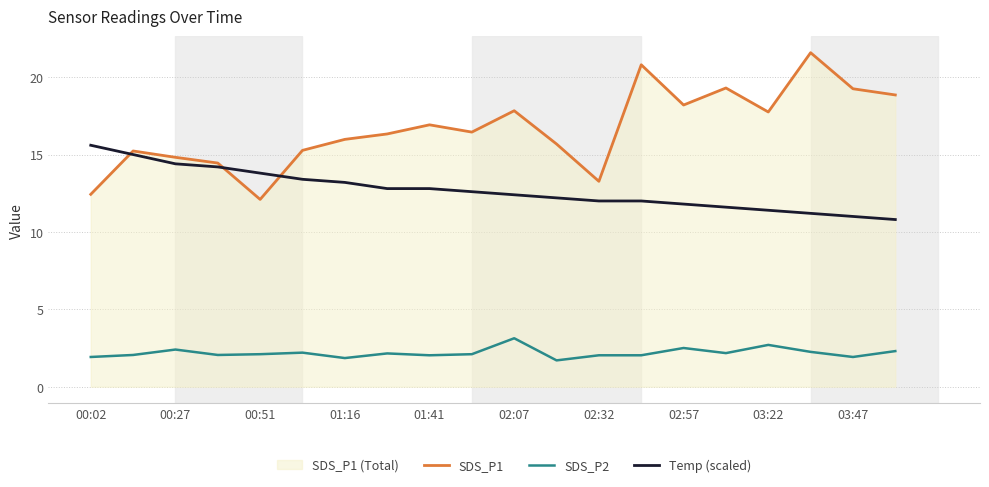

How many data points in Temp (scaled) are less than 12?

6